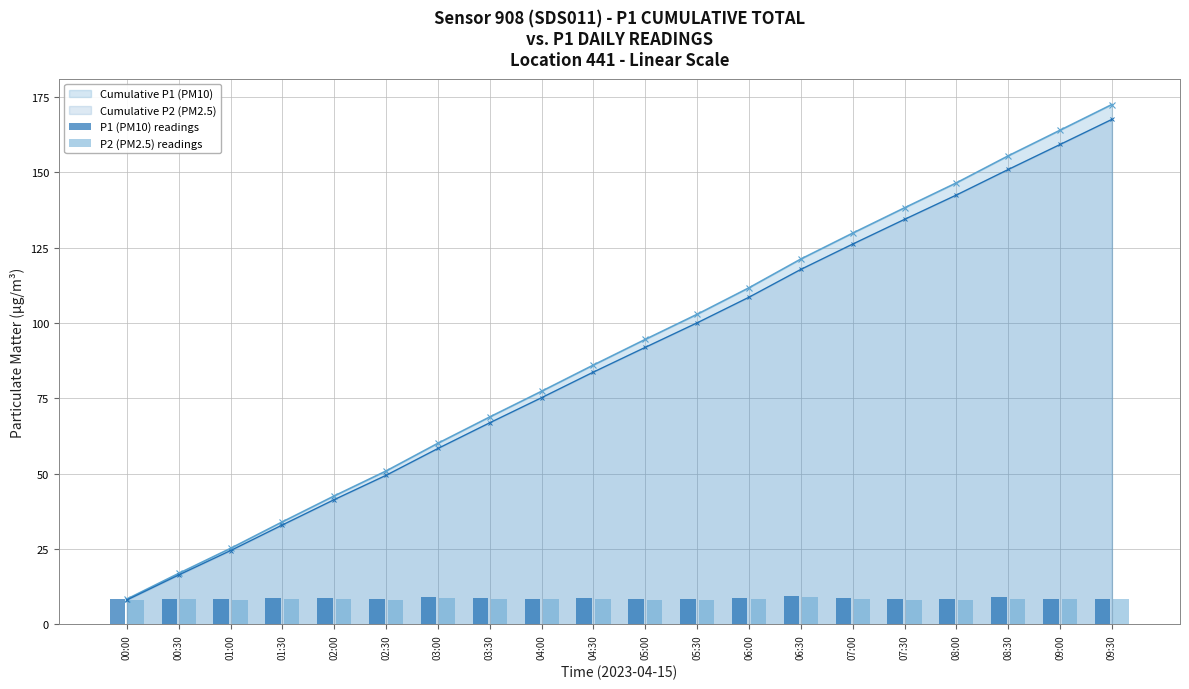

Which category has the highest value in the P1 (PM10) readings series?

06:30